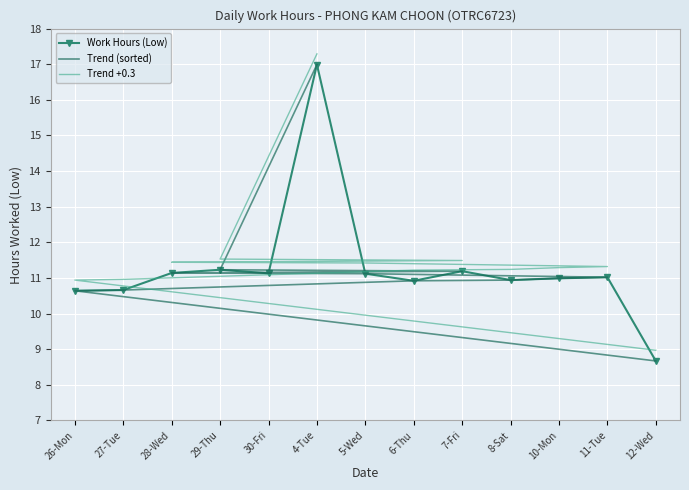

At how many categories does at least one series exceed 11?

11